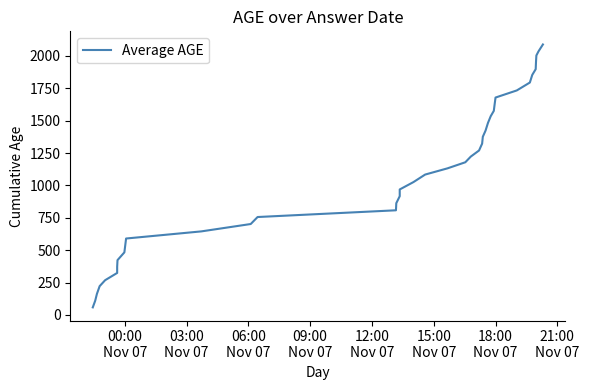

True or false: the data has more than 1 interior local peaks.

False